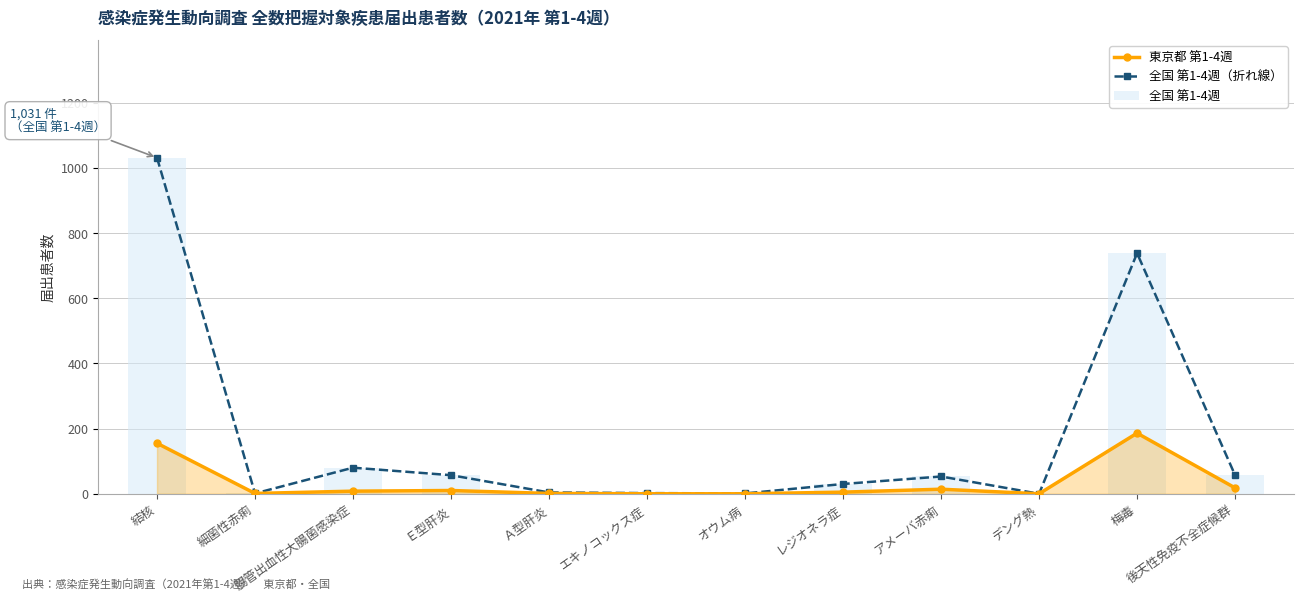

Between 腸管出血性大腸菌感染症 and レジオネラ症, which series saw the biggest shift?

全国 第1-4週（折れ線）